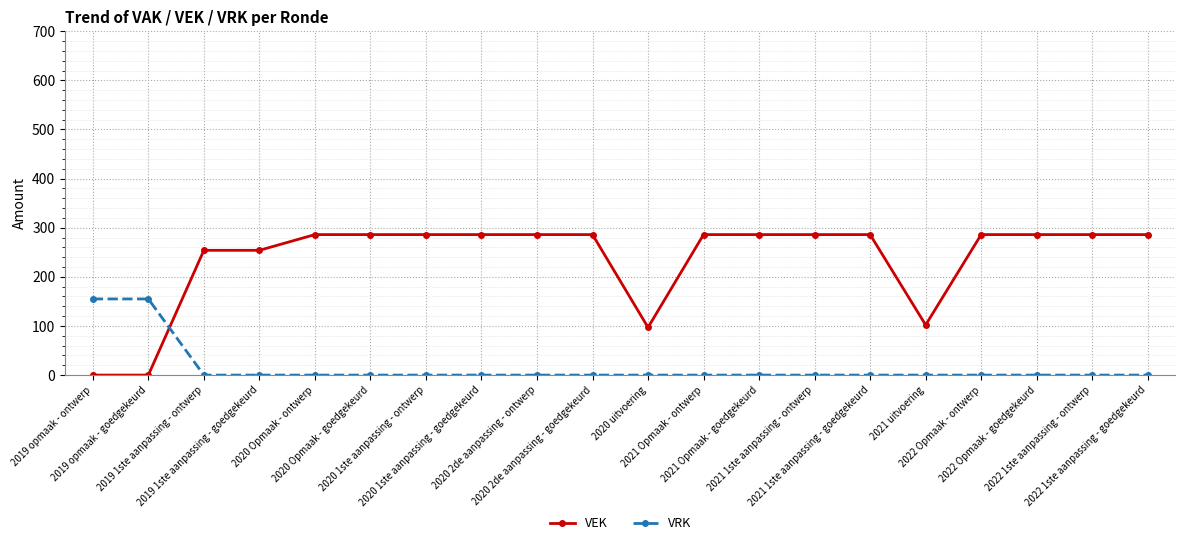

What is the difference between the maximum and minimum values in the VRK series?

155